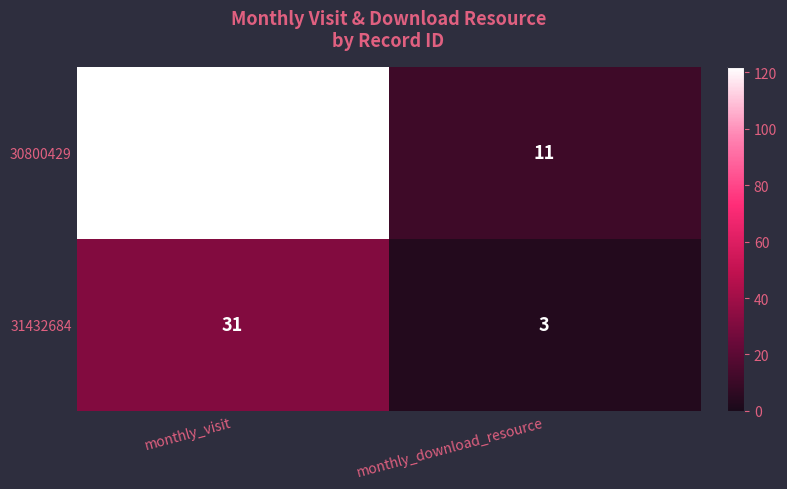

Reading left to right, transcribe all the data shown in this chart.

30800429: 122	11
31432684: 31	3